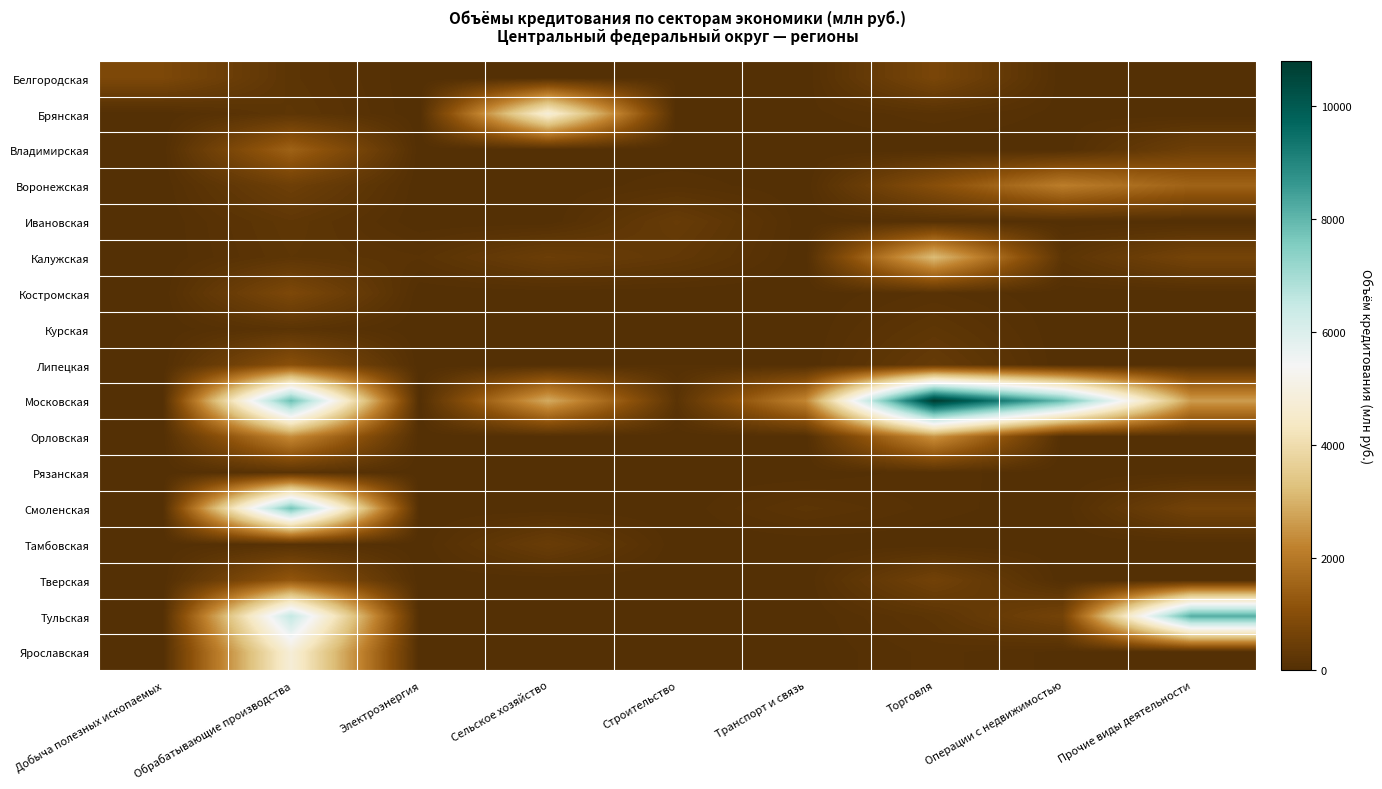

Reading right to left, list all the values displayed in this chart.

Белгородская: Прочие виды деятельности=0	Операции с недвижимостью=0	Торговля=745	Транспорт и связь=0	Строительство=34	Сельское хозяйство=0	Электроэнергия=0	Обрабатывающие производства=181	Добыча полезных ископаемых=808
Брянская: Прочие виды деятельности=0	Операции с недвижимостью=21	Торговля=117	Транспорт и связь=25	Строительство=0	Сельское хозяйство=4781	Электроэнергия=0	Обрабатывающие производства=221	Добыча полезных ископаемых=0
Владимирская: Прочие виды деятельности=517	Операции с недвижимостью=0	Торговля=0	Транспорт и связь=0	Строительство=0	Сельское хозяйство=0	Электроэнергия=0	Обрабатывающие производства=1481	Добыча полезных ископаемых=0
Воронежская: Прочие виды деятельности=1493	Операции с недвижимостью=2103	Торговля=1009	Транспорт и связь=0	Строительство=73	Сельское хозяйство=0	Электроэнергия=0	Обрабатывающие производства=524	Добыча полезных ископаемых=0
Ивановская: Прочие виды деятельности=0	Операции с недвижимостью=11	Торговля=67	Транспорт и связь=0	Строительство=392	Сельское хозяйство=0	Электроэнергия=0	Обрабатывающие производства=246	Добыча полезных ископаемых=0
Калужская: Прочие виды деятельности=659	Операции с недвижимостью=188	Торговля=3176	Транспорт и связь=0	Строительство=289	Сельское хозяйство=478	Электроэнергия=132	Обрабатывающие производства=211	Добыча полезных ископаемых=0
Костромская: Прочие виды деятельности=0	Операции с недвижимостью=0	Торговля=93	Транспорт и связь=0	Строительство=0	Сельское хозяйство=0	Электроэнергия=0	Обрабатывающие производства=816	Добыча полезных ископаемых=0
Курская: Прочие виды деятельности=0	Операции с недвижимостью=0	Торговля=223	Транспорт и связь=0	Строительство=0	Сельское хозяйство=0	Электроэнергия=0	Обрабатывающие производства=160	Добыча полезных ископаемых=0
Липецкая: Прочие виды деятельности=18	Операции с недвижимостью=0	Торговля=364	Транспорт и связь=0	Строительство=41	Сельское хозяйство=0	Электроэнергия=0	Обрабатывающие производства=1063	Добыча полезных ископаемых=0
Московская: Прочие виды деятельности=2635	Операции с недвижимостью=7890	Торговля=10811	Транспорт и связь=2260	Строительство=156	Сельское хозяйство=2874	Электроэнергия=0	Обрабатывающие производства=7859	Добыча полезных ископаемых=0
Орловская: Прочие виды деятельности=33	Операции с недвижимостью=0	Торговля=2483	Транспорт и связь=0	Строительство=0	Сельское хозяйство=5	Электроэнергия=0	Обрабатывающие производства=2353	Добыча полезных ископаемых=0
Рязанская: Прочие виды деятельности=24	Операции с недвижимостью=0	Торговля=68	Транспорт и связь=0	Строительство=0	Сельское хозяйство=6	Электроэнергия=0	Обрабатывающие производства=153	Добыча полезных ископаемых=0
Смоленская: Прочие виды деятельности=616	Операции с недвижимостью=0	Торговля=65	Транспорт и связь=186	Строительство=0	Сельское хозяйство=0	Электроэнергия=0	Обрабатывающие производства=7738	Добыча полезных ископаемых=0
Тамбовская: Прочие виды деятельности=0	Операции с недвижимостью=0	Торговля=0	Транспорт и связь=0	Строительство=0	Сельское хозяйство=436	Электроэнергия=0	Обрабатывающие производства=106	Добыча полезных ископаемых=0
Тверская: Прочие виды деятельности=0	Операции с недвижимостью=0	Торговля=604	Транспорт и связь=0	Строительство=0	Сельское хозяйство=0	Электроэнергия=0	Обрабатывающие производства=1240	Добыча полезных ископаемых=0
Тульская: Прочие виды деятельности=8178	Операции с недвижимостью=641	Торговля=187	Транспорт и связь=0	Строительство=0	Сельское хозяйство=0	Электроэнергия=0	Обрабатывающие производства=6518	Добыча полезных ископаемых=0
Ярославская: Прочие виды деятельности=0	Операции с недвижимостью=25	Торговля=103	Транспорт и связь=0	Строительство=0	Сельское хозяйство=41	Электроэнергия=0	Обрабатывающие производства=4771	Добыча полезных ископаемых=0